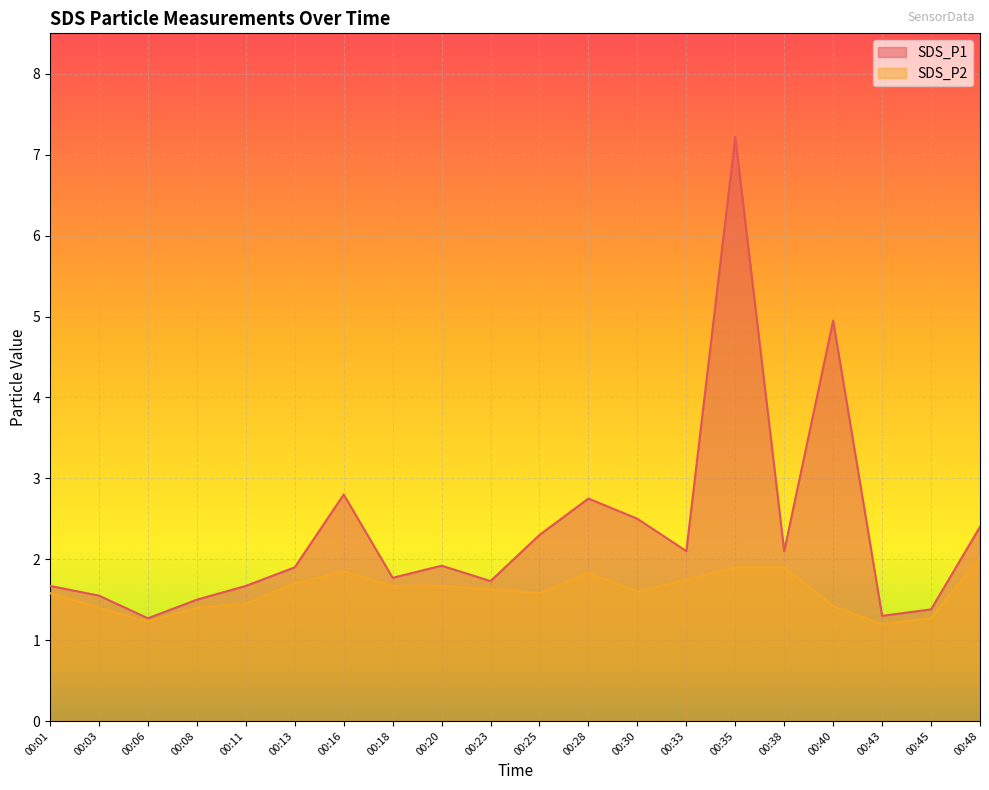

The SDS_P1 series shows 2.4 at 00:01. True or false?

False